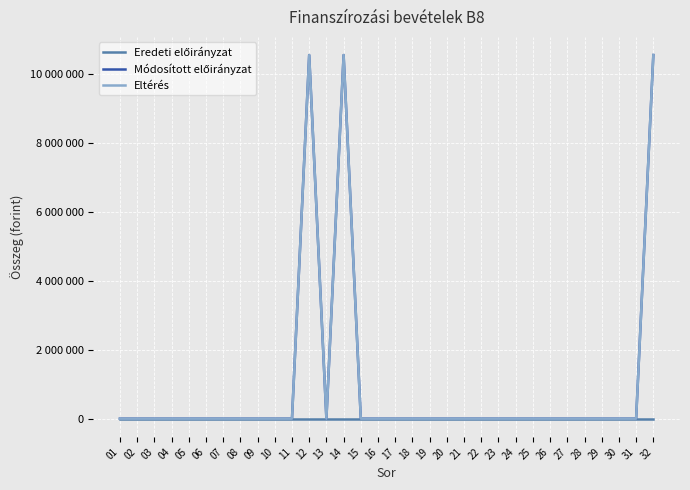

List the series in order of their peak value, lowest first.

Eredeti előirányzat, Módosított előirányzat, Eltérés